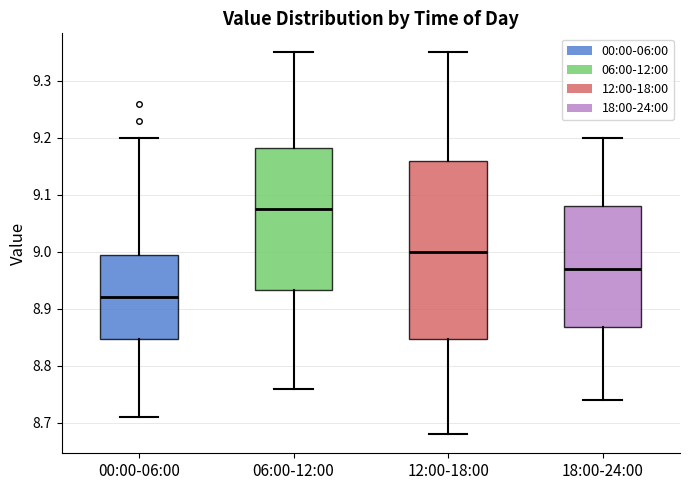

Where does the median line of the box for 18:00-24:00 sit on the y-axis? The values are not printed on the chart, so give them approximately, as read against the axis.

8.97